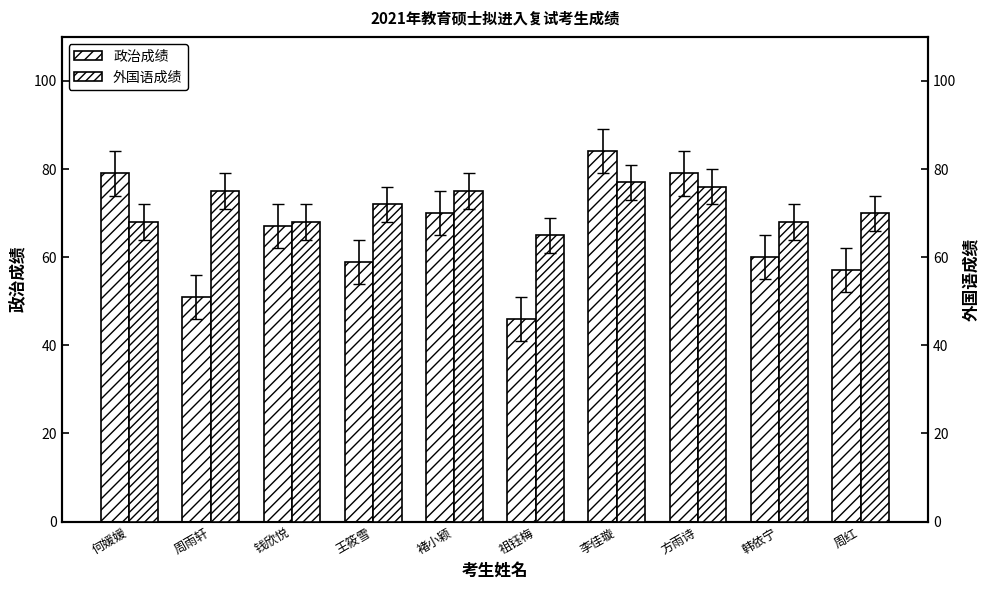

How many values in the 外国语成绩 series exceed 72?

4